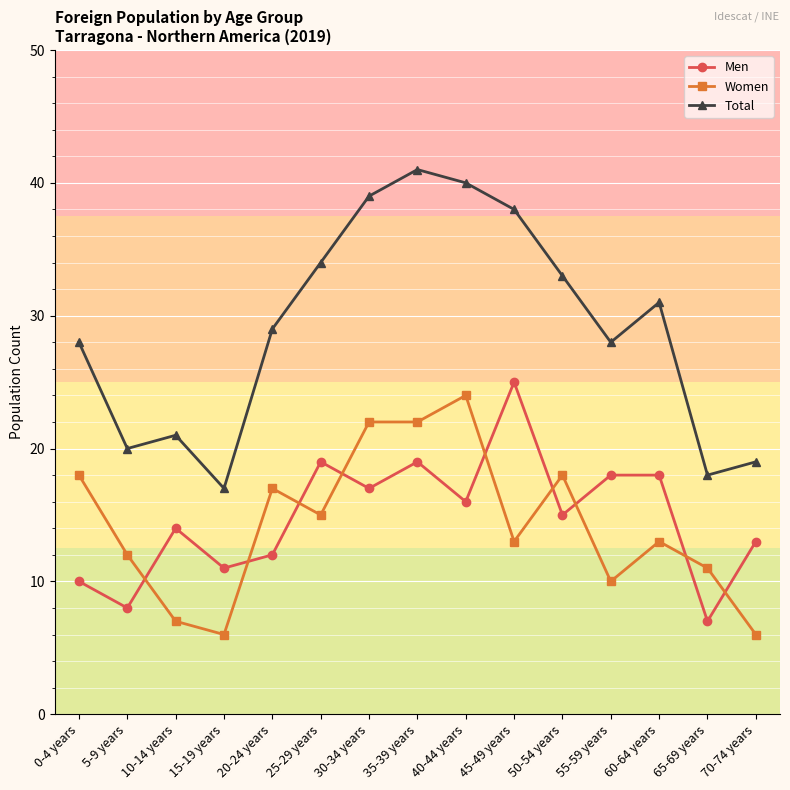

What are all the series names shown in the legend?

Men, Women, Total